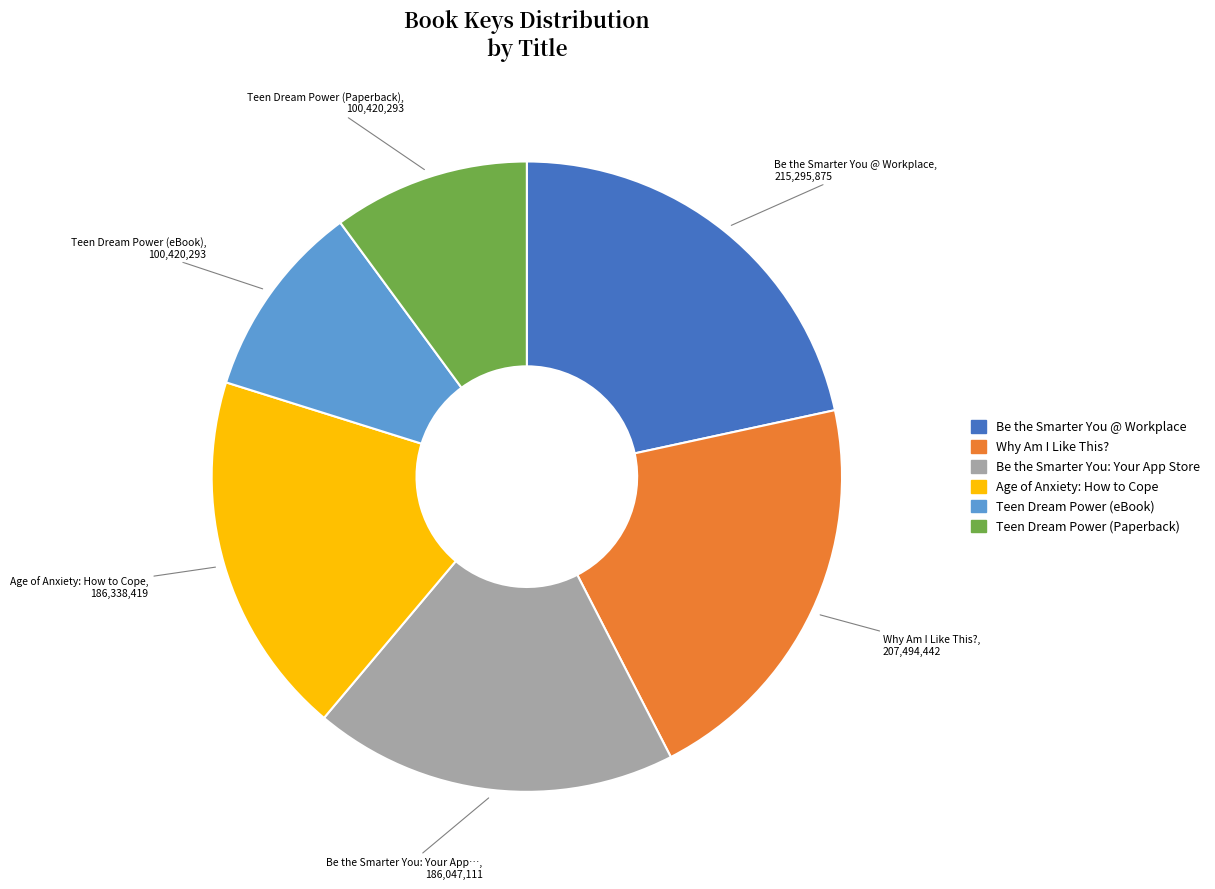

How many slices are in this pie chart?

6